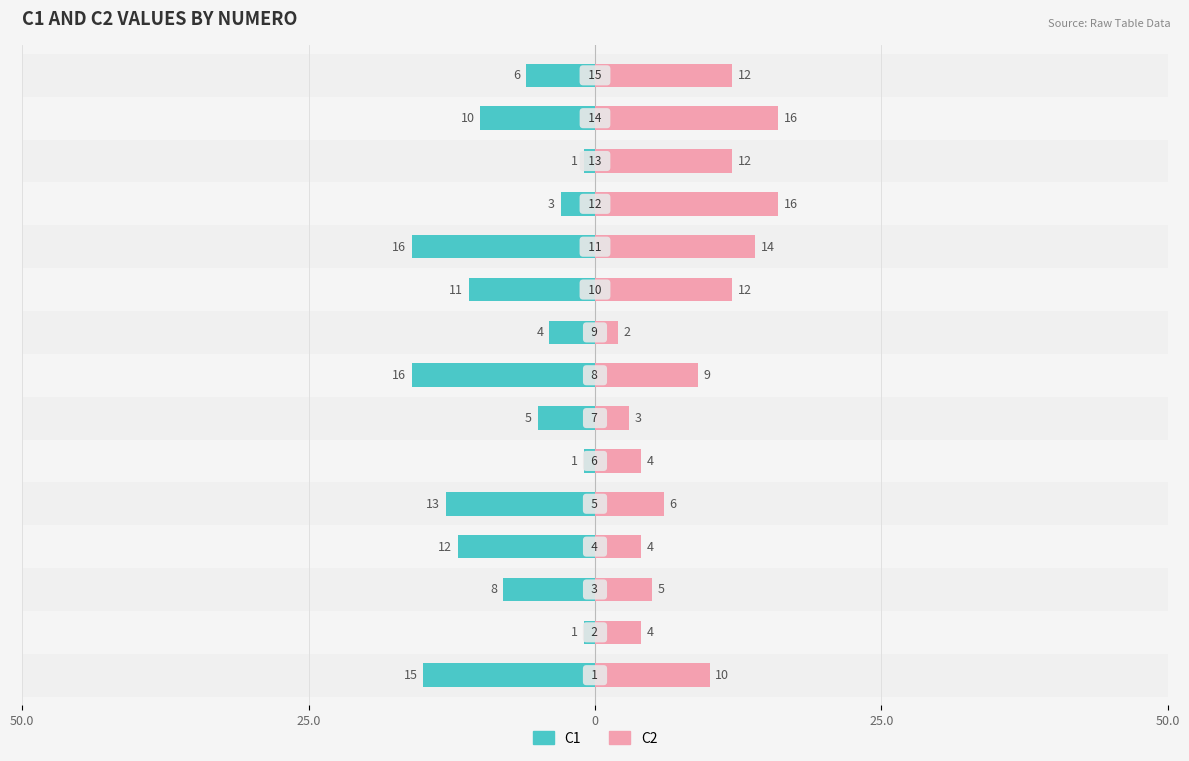

How many categories are shown in the chart?

15